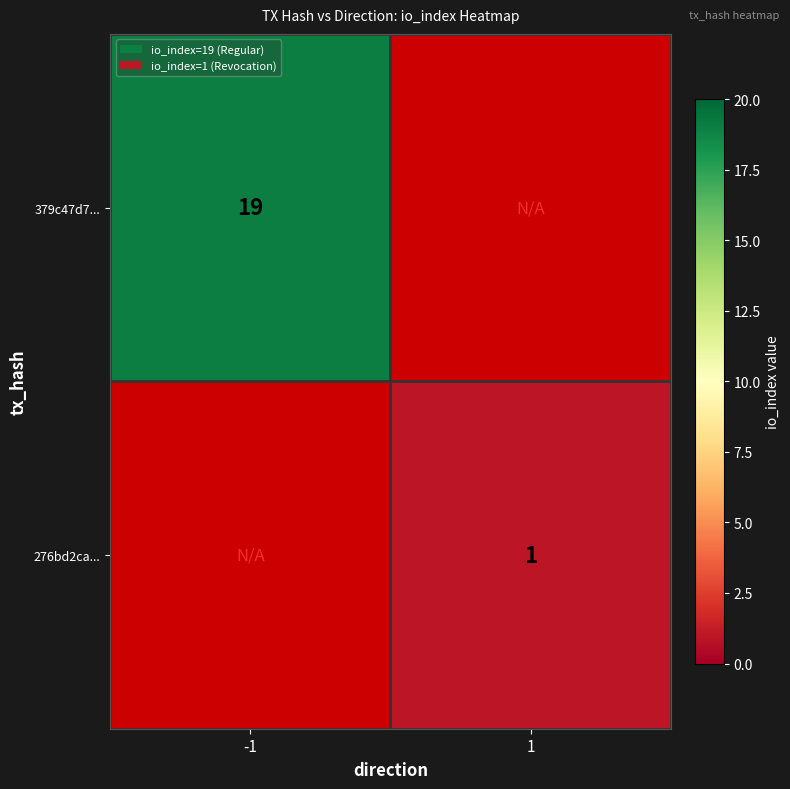

The value of 276bd2ca... at 1 is 1. True or false?

True